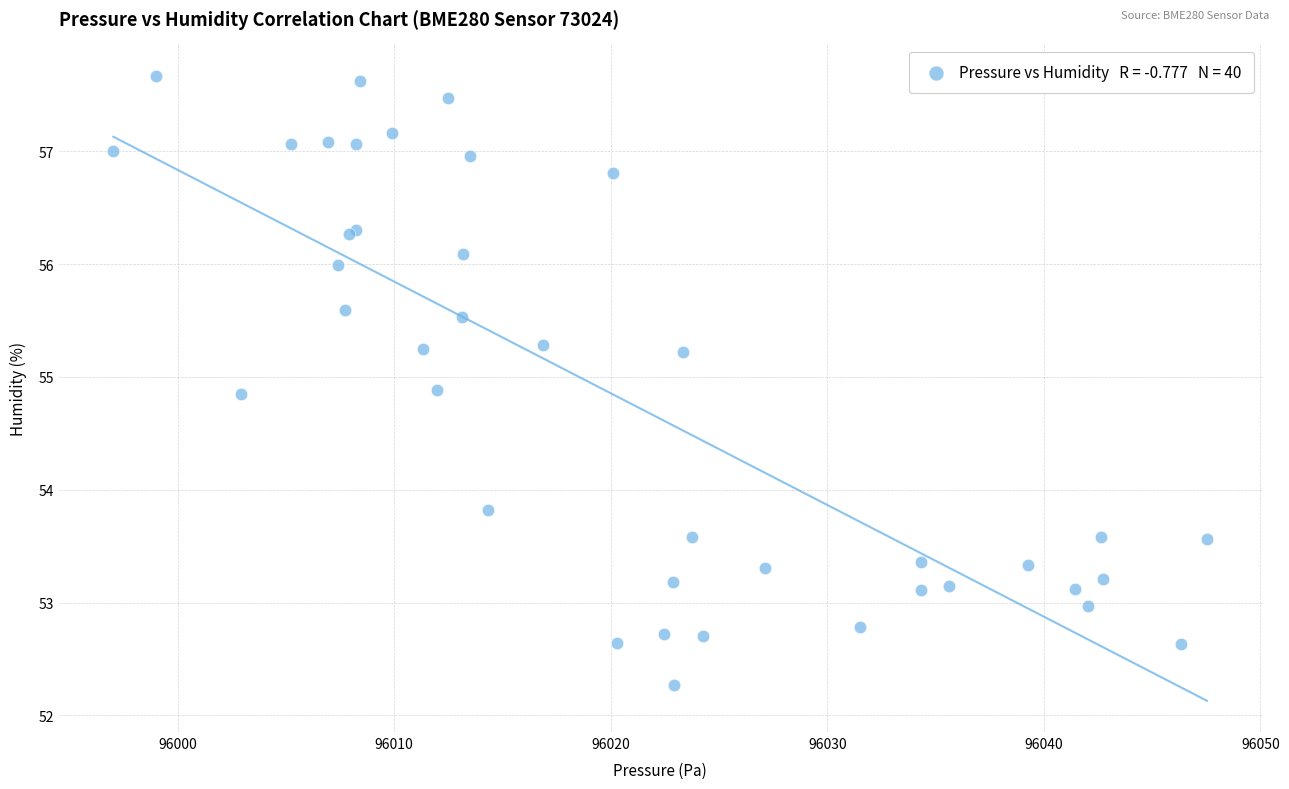

What Y value in the scatter plot is closest to 54?

53.8